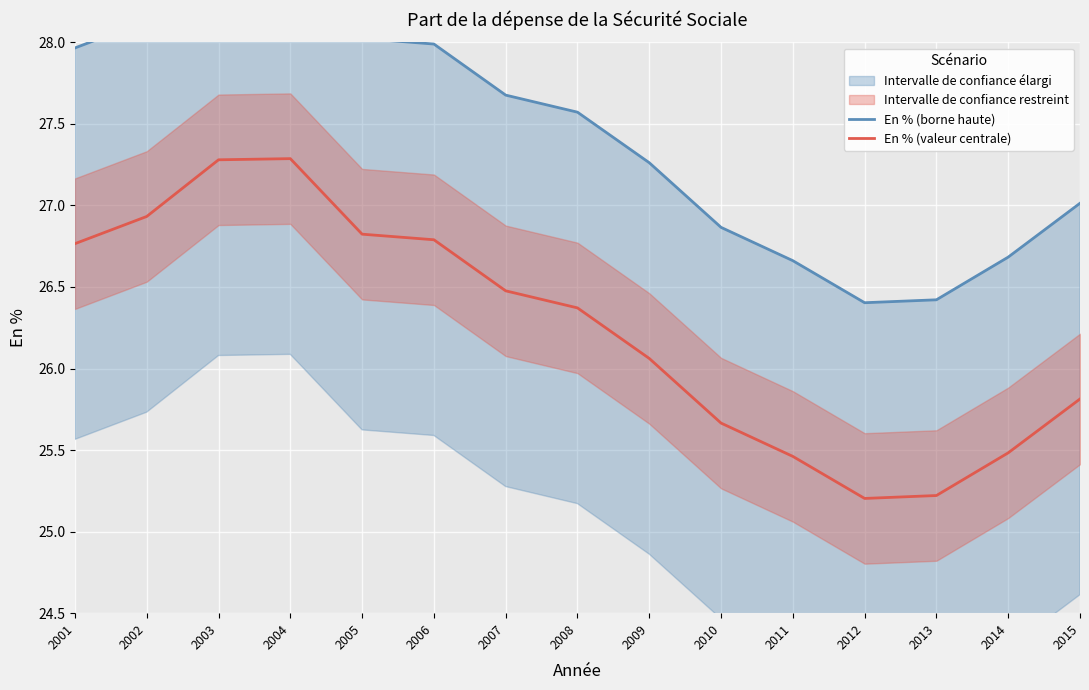

What is the sum of the En % (borne haute) values at 2015 and 2006?

55.0